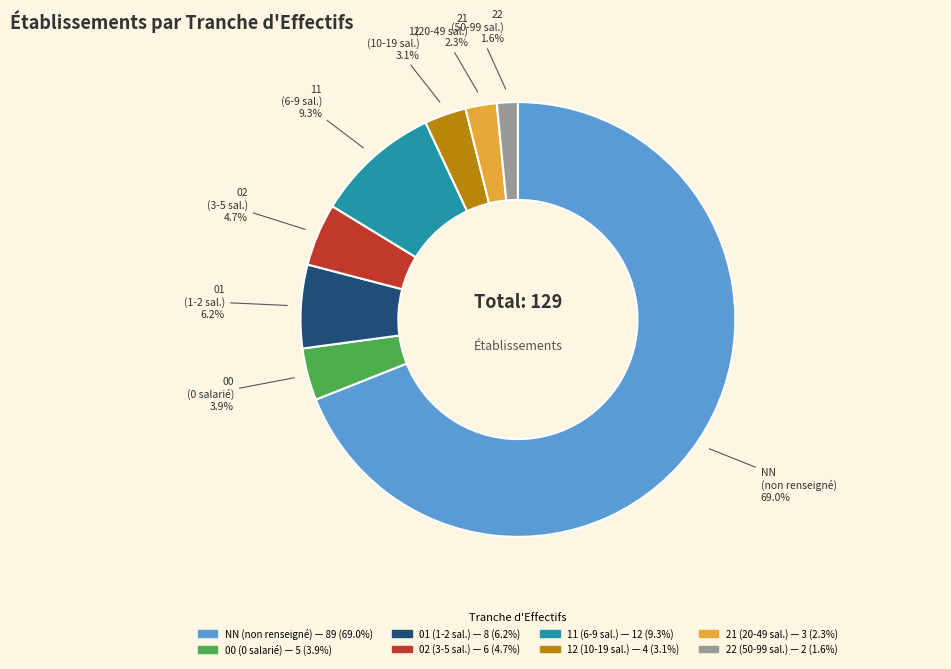

Rank the categories by value from highest to lowest.

NN, 11, 01, 02, 00, 12, 21, 22